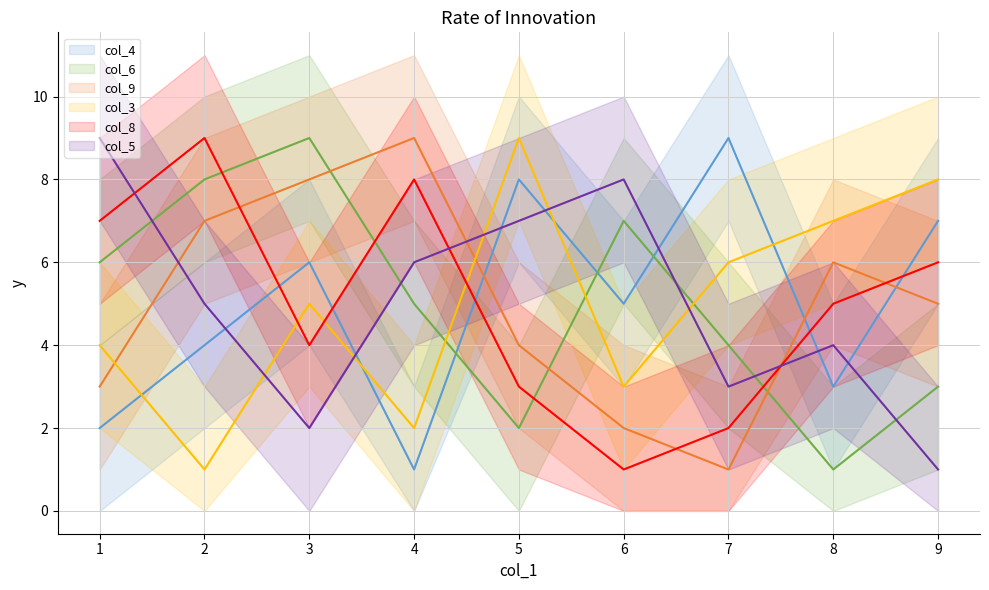

How many times do col_9 mean and col_6 mean cross each other?

3